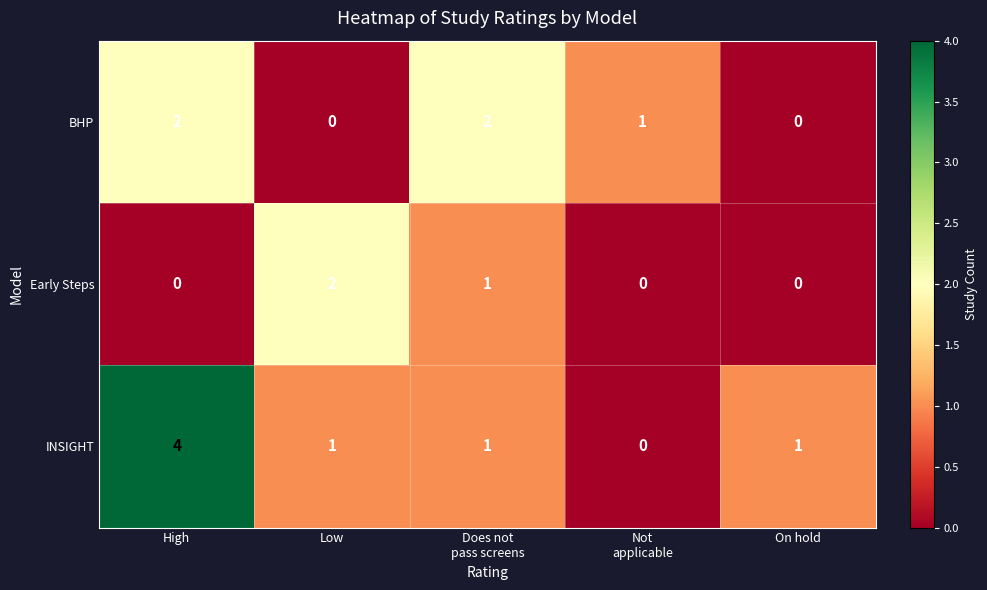

Reading left to right, list all the values displayed in this chart.

BHP: 2	0	2	1	0
Early Steps: 0	2	1	0	0
INSIGHT: 4	1	1	0	1